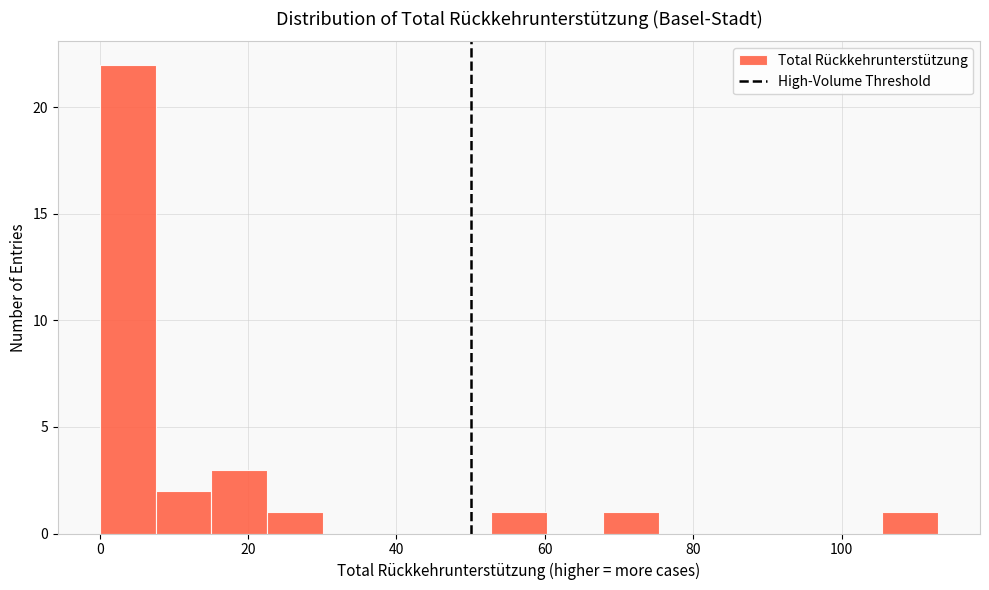

Read against the x-axis, roughly where is the centre of the tallest bar?

4